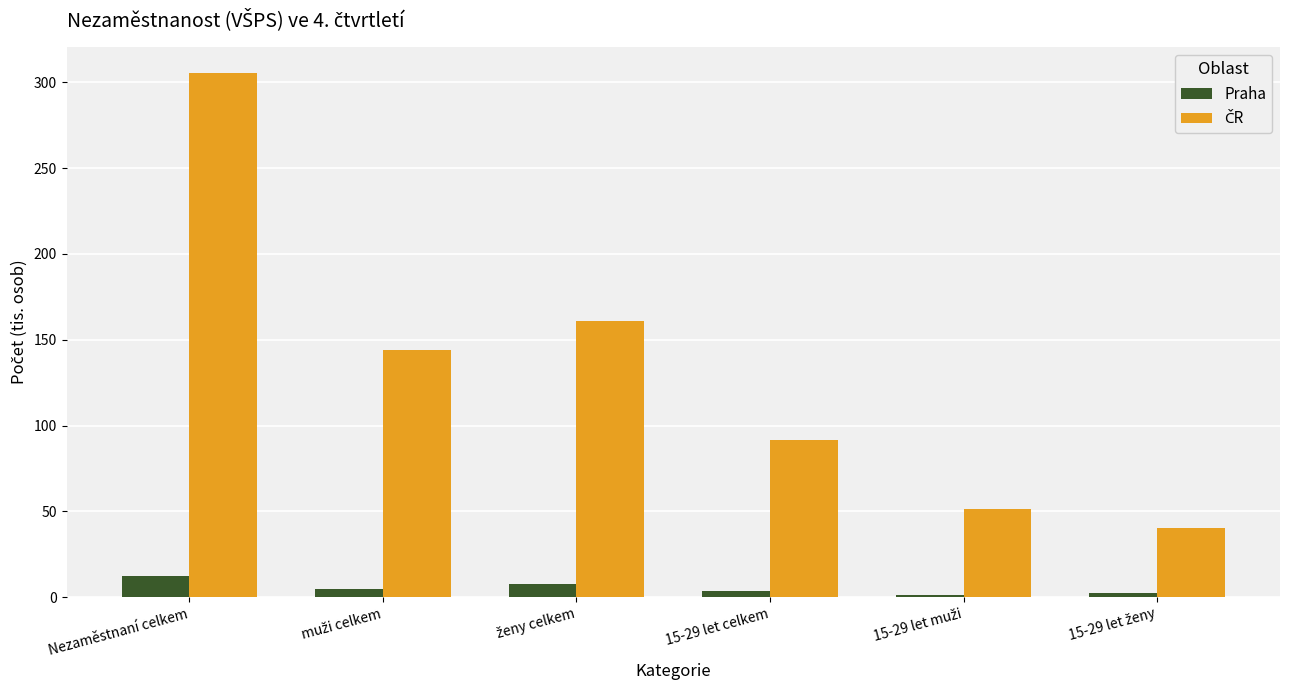

What is the smallest value displayed?

1.1